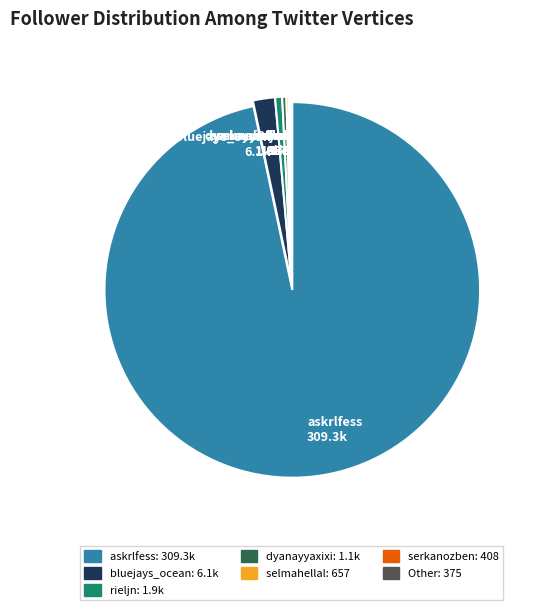

Does askrlfess 309.3k represent more than half of the total?

Yes